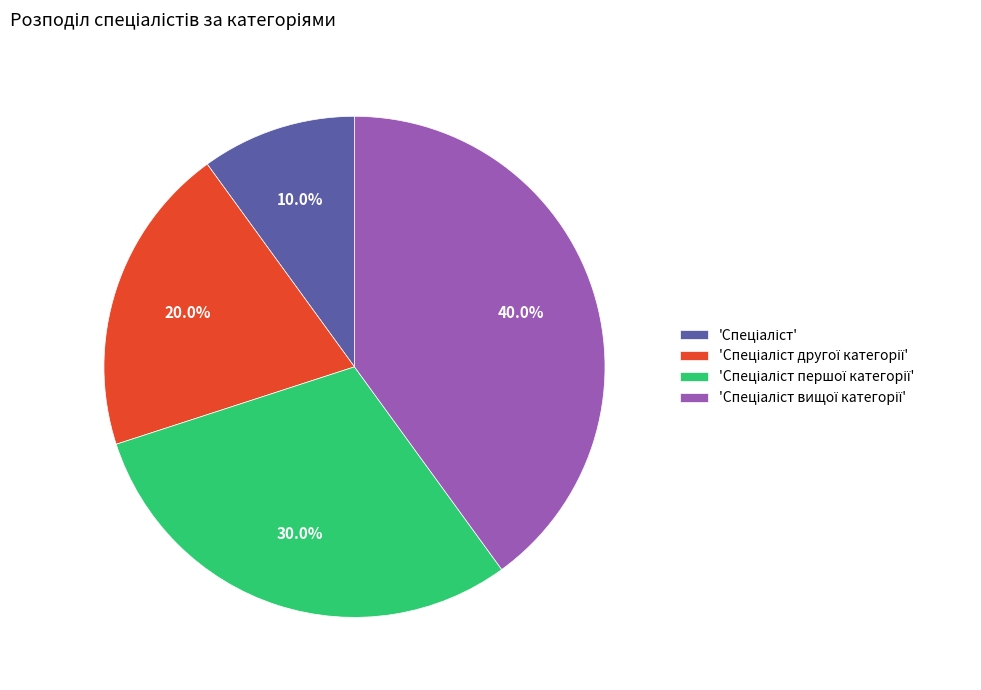

Does any single category account for the majority?

No